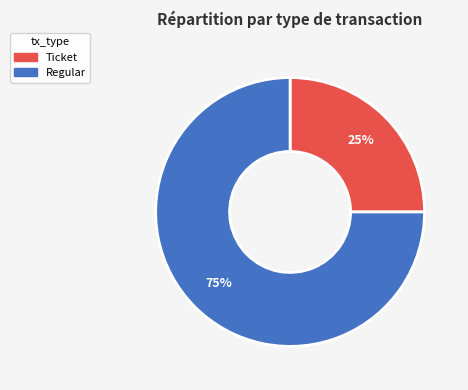

Combined, do Regular and Ticket account for over 50%?

Yes